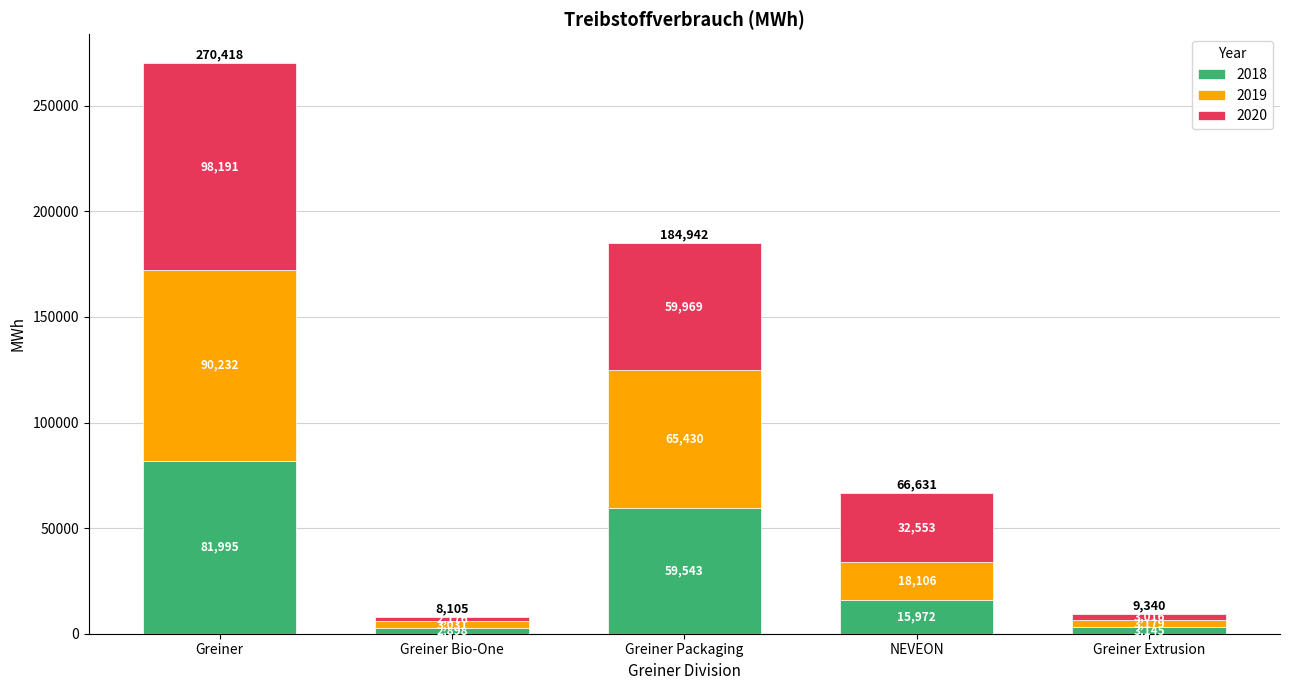

Where does the 2018 series first go above 15972?

Greiner